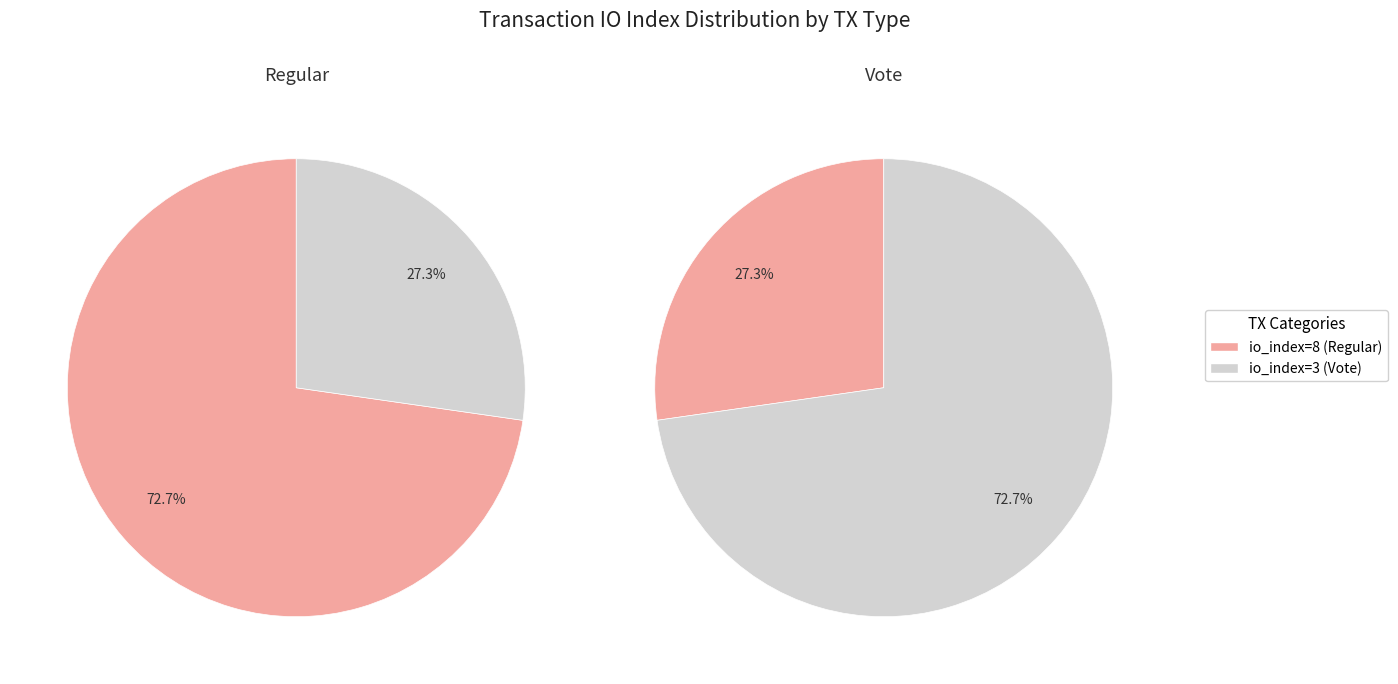

Which slice represents more than half of the pie?

Regular (io_index=8)